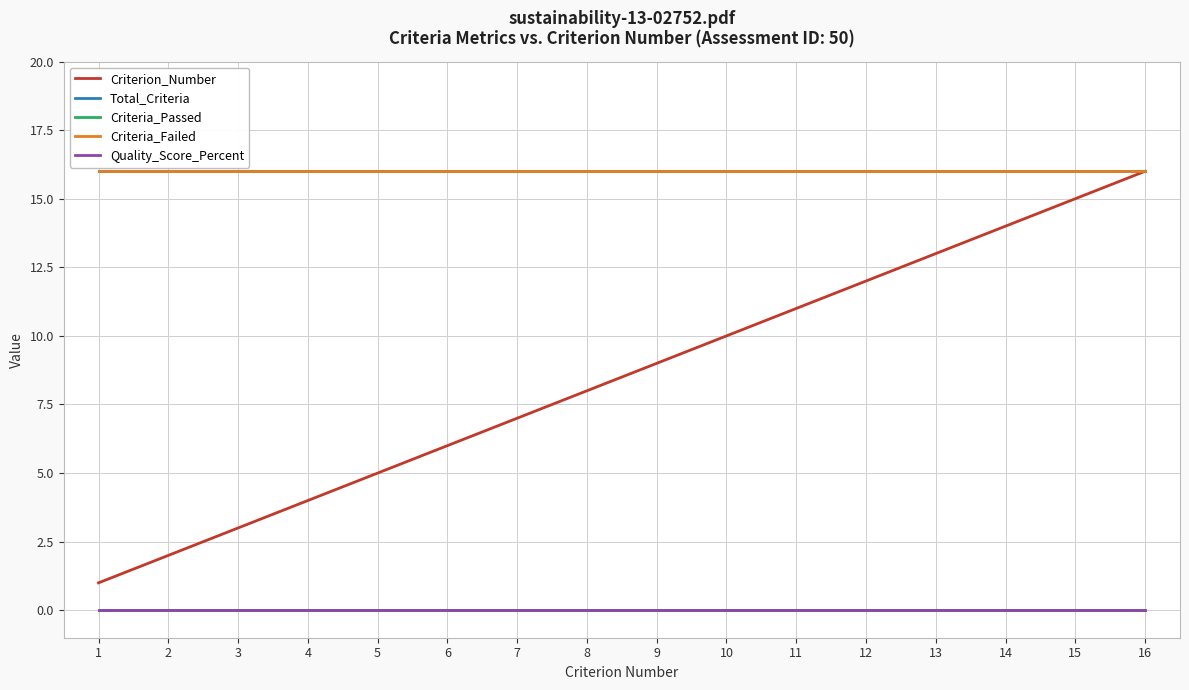

Does the chart display data point markers on the line(s)?

No